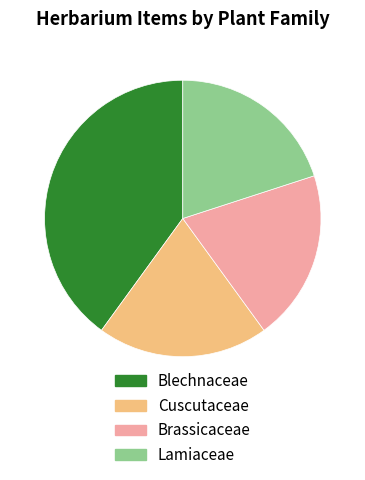

Is there a majority slice in this chart?

No